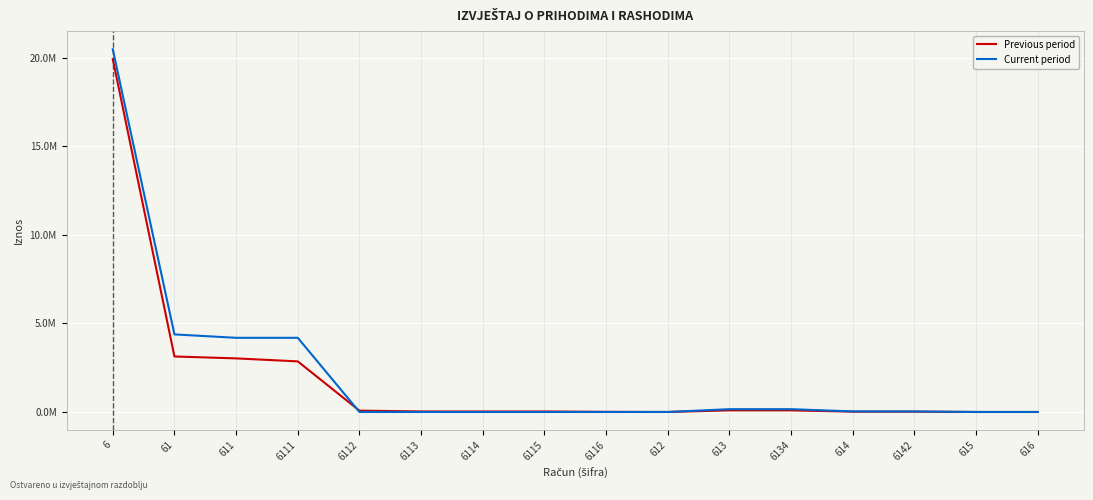

What are all the series names shown in the legend?

Previous period, Current period